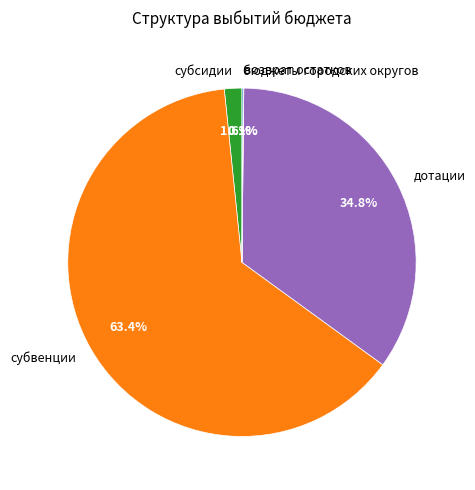

Is there a majority slice in this chart?

Yes